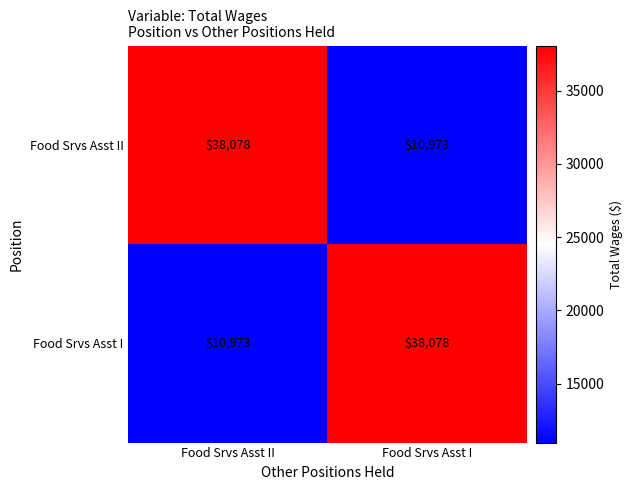

The value of Food Srvs Asst II at Food Srvs Asst II is 56049. True or false?

False